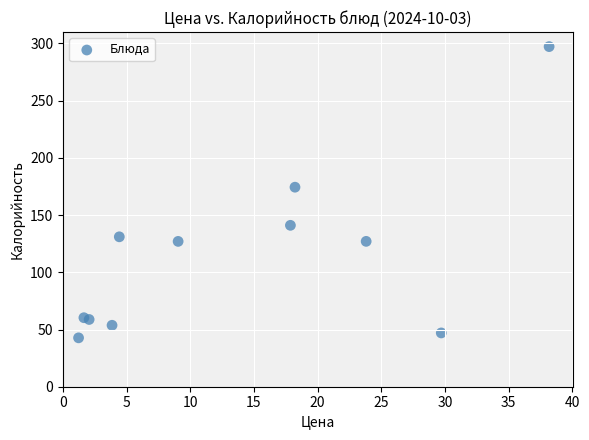

What is the average Y value?

114.6